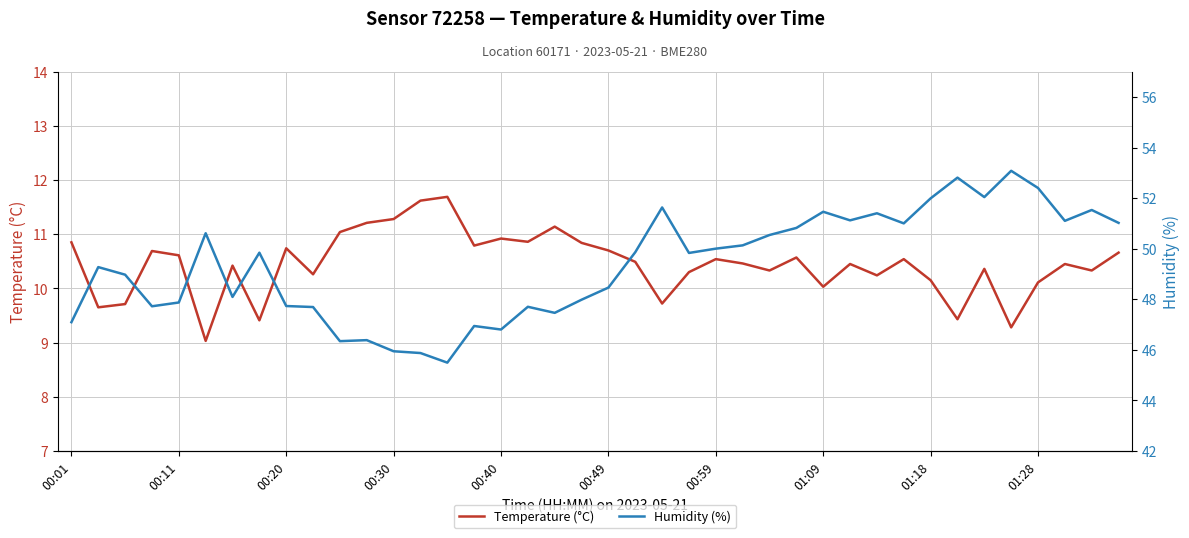

The Temperature (°C) series shows 10.3 at 26. True or false?

True